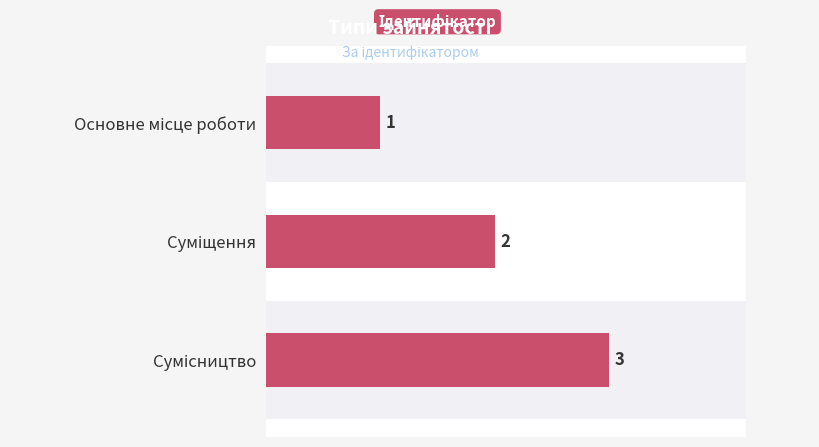

Are the bars horizontal?

Yes